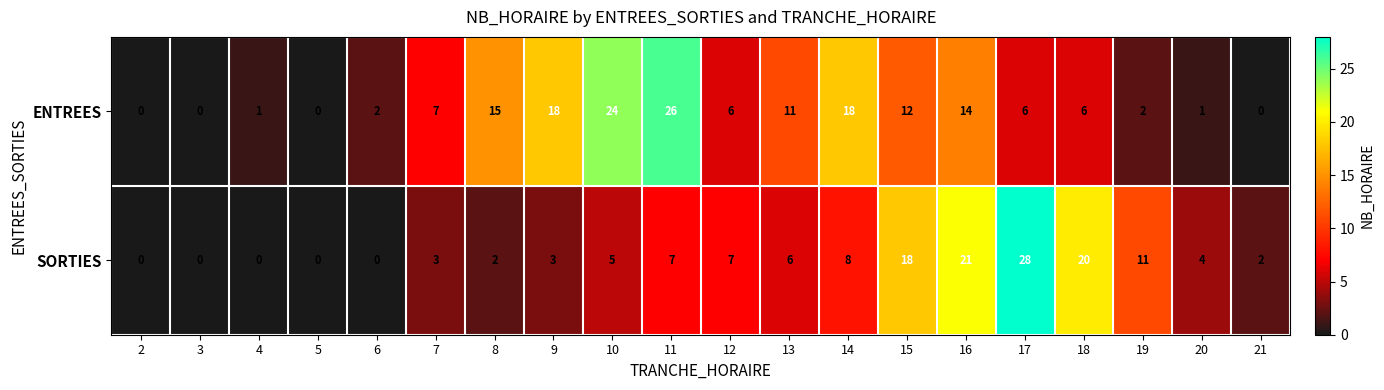

What is the difference between the maximum and minimum values in the ENTREES series?

26